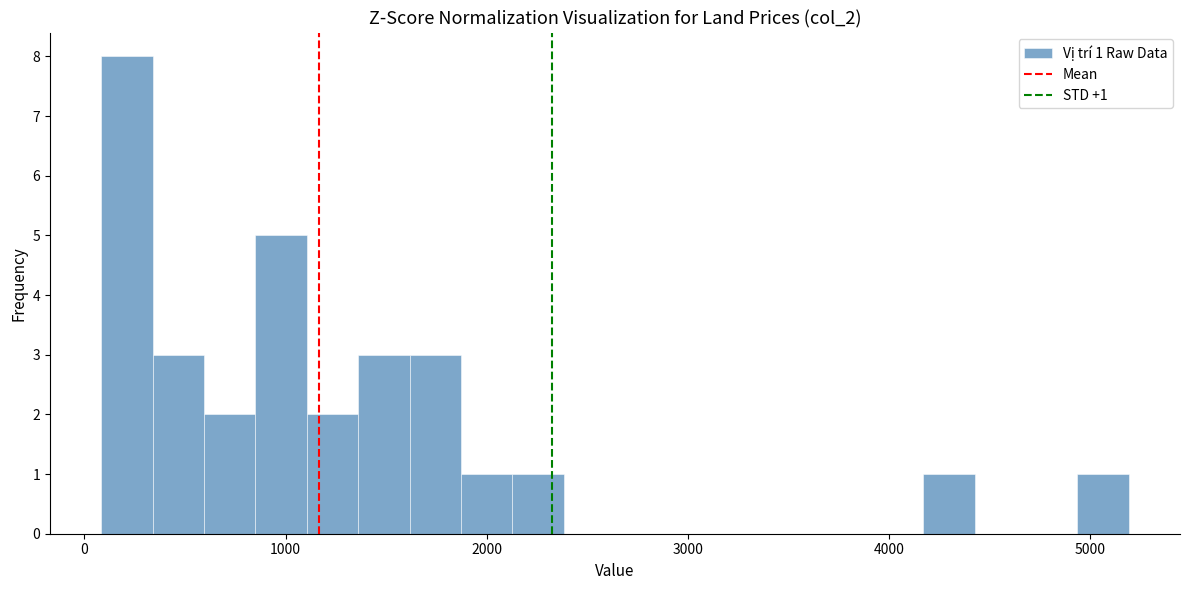

Read against the x-axis, roughly where is the centre of the tallest bar?

200